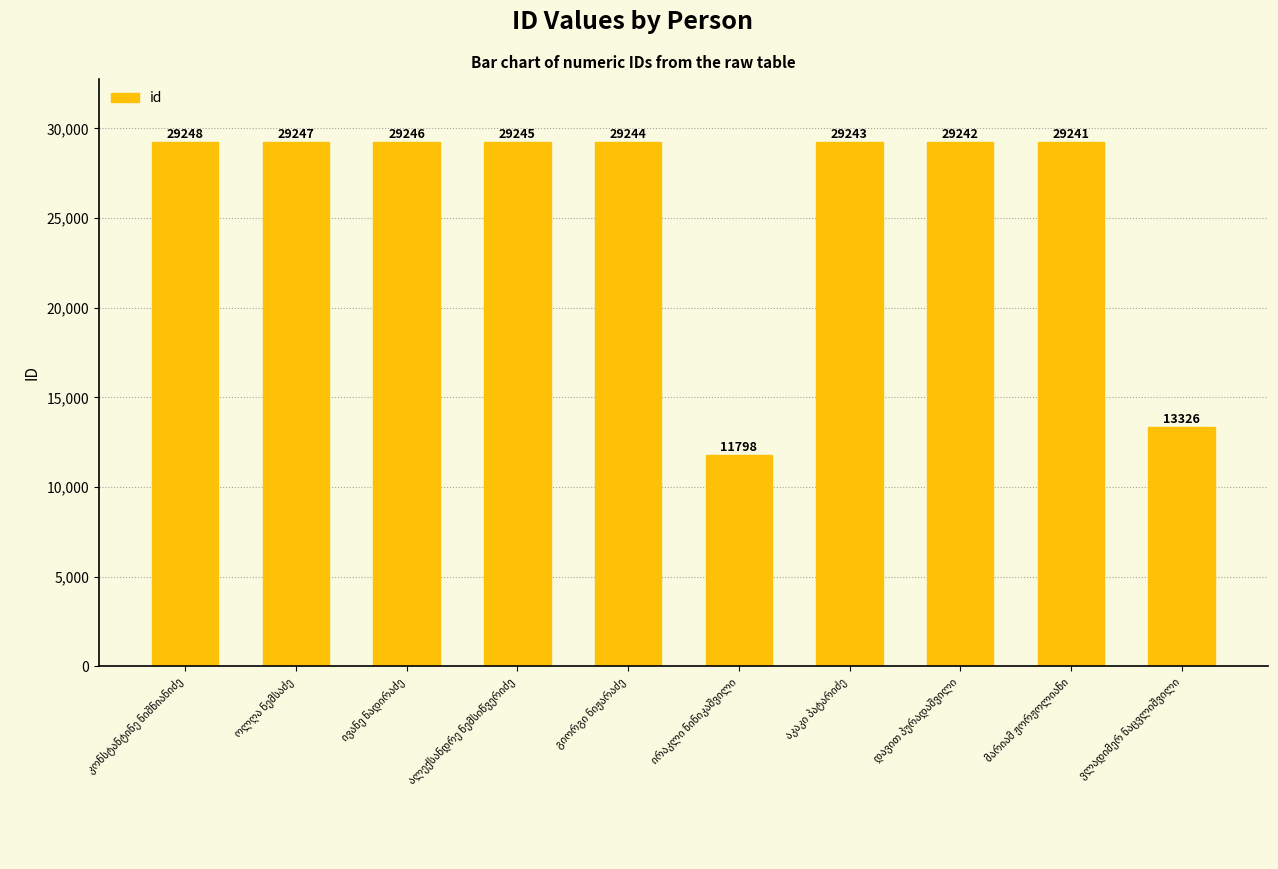

What is the average value?

25908